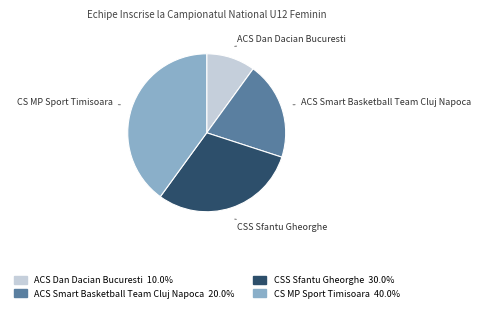

What is the smallest slice in the pie chart?

ACS Dan Dacian Bucuresti